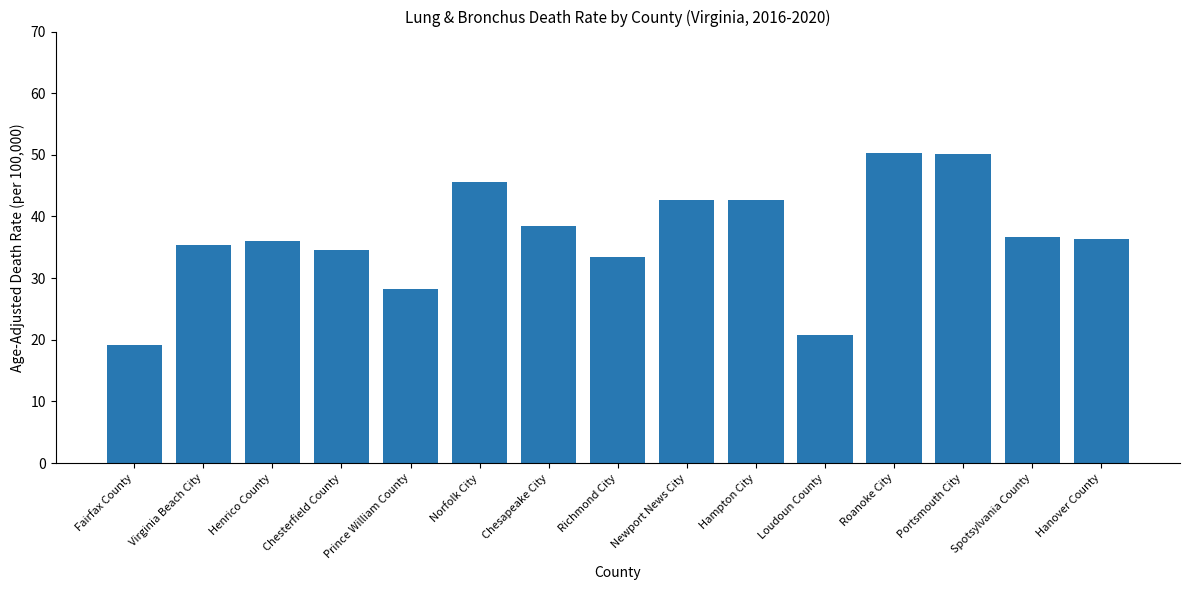

What value does the data have at Hampton City?

42.7